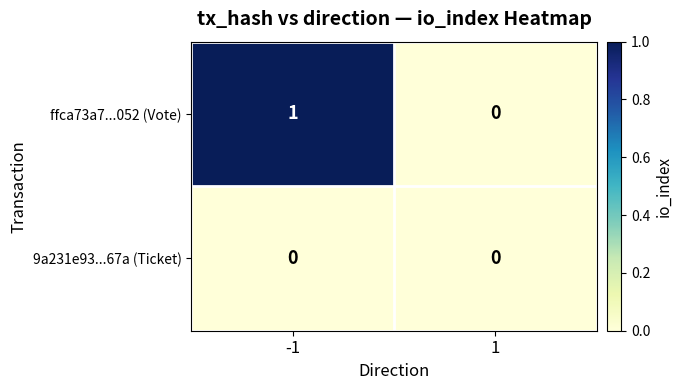

The ffca73a7...052 (Vote) series shows -1 at 1. True or false?

False